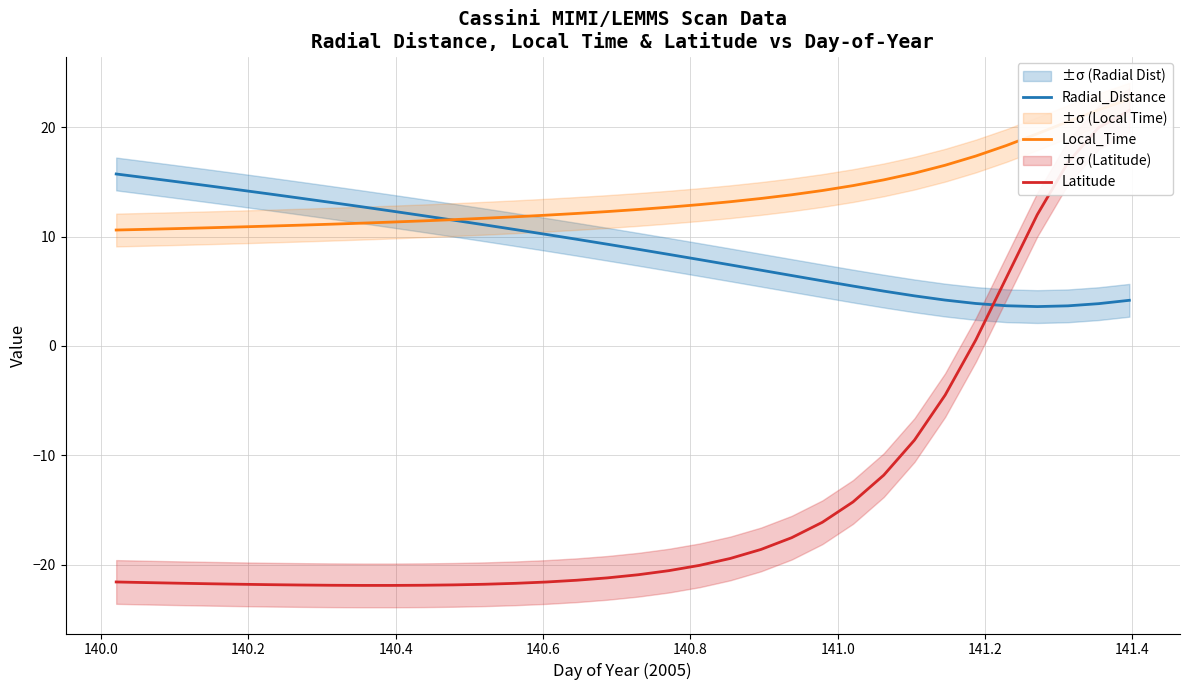

What are all the series names shown in the legend?

Radial_Distance, Local_Time, Latitude